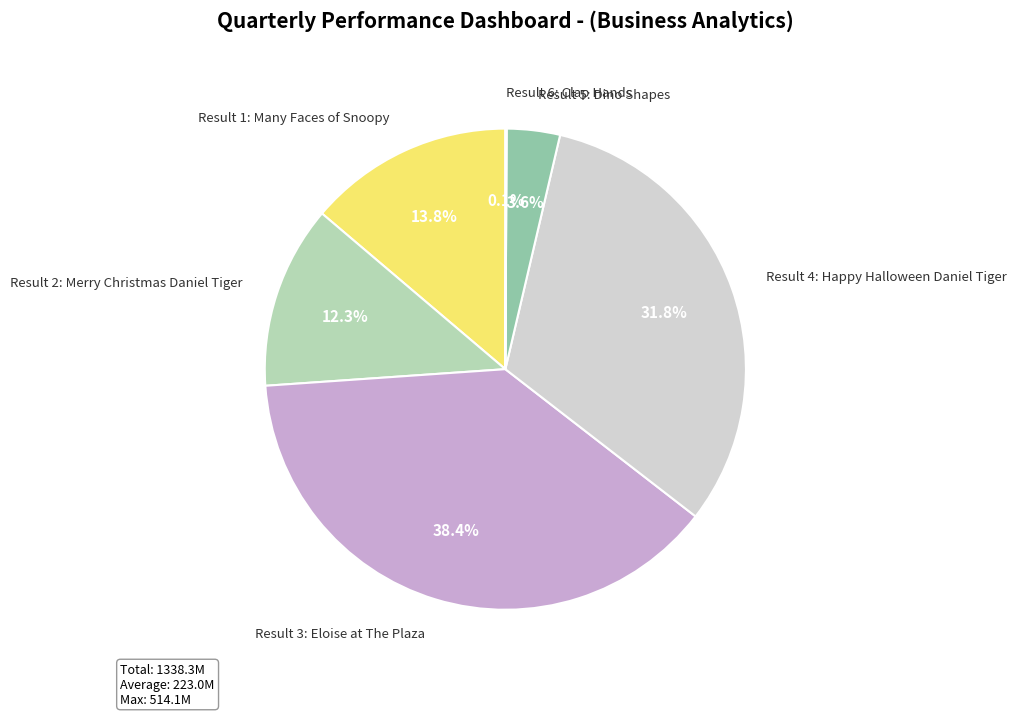

What is the largest slice in the pie chart?

Result 3: Eloise at The Plaza